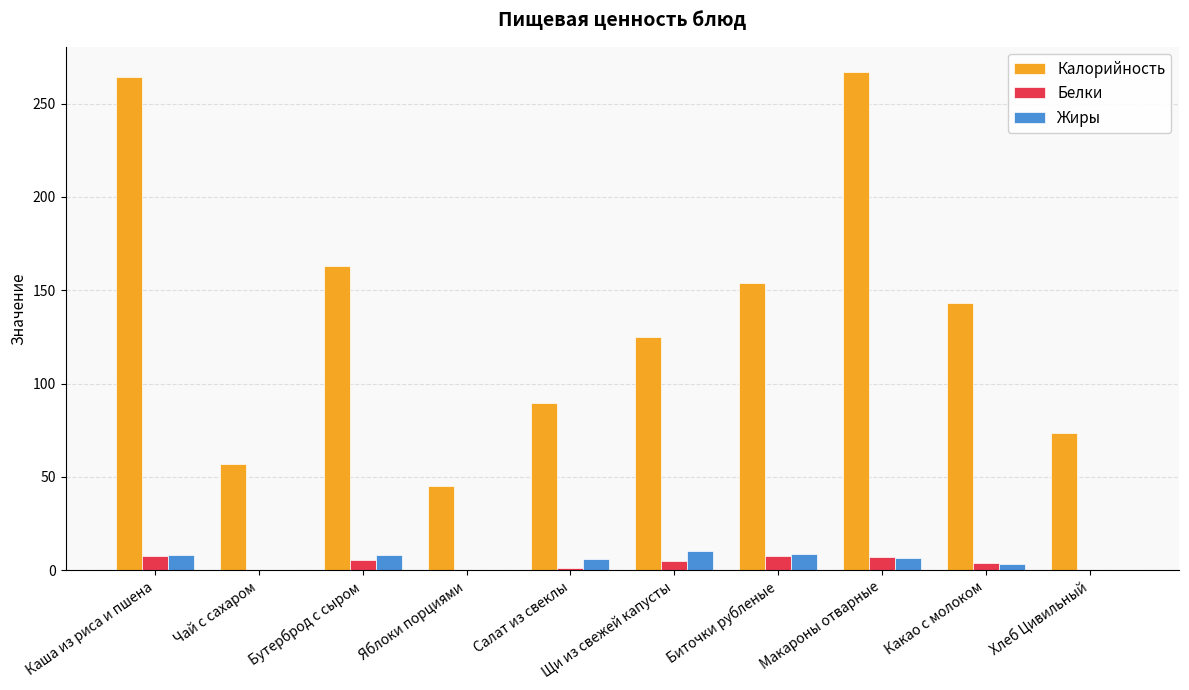

Count the number of data series in this chart.

3